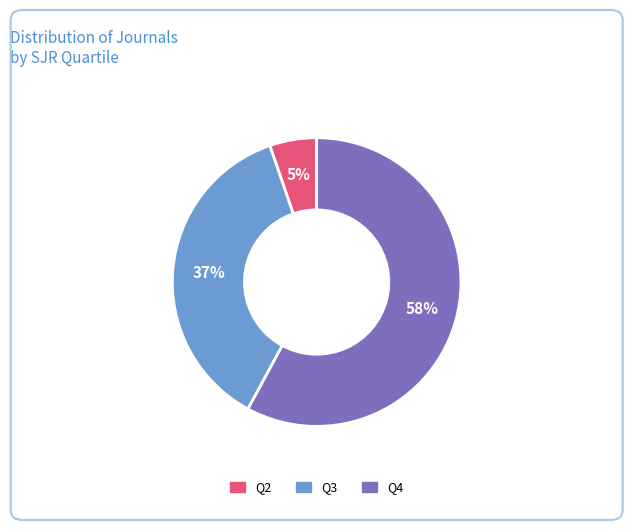

To the nearest percent, what percentage of the pie is Q2?

5%